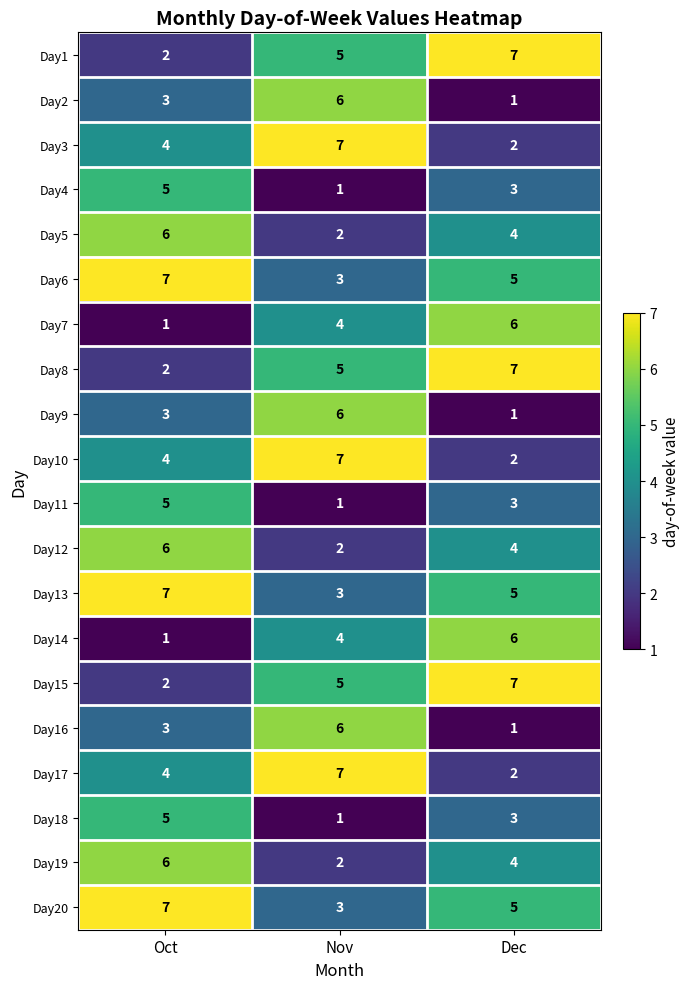

How many data points does each series have?

3